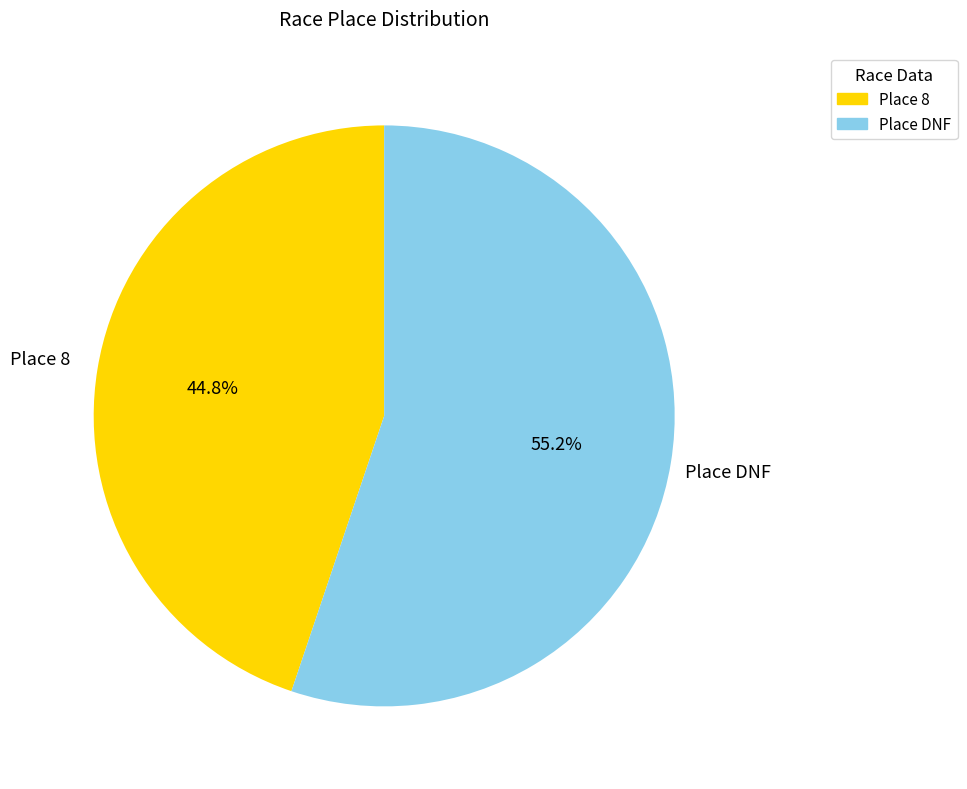

Which slice represents more than half of the pie?

Place DNF